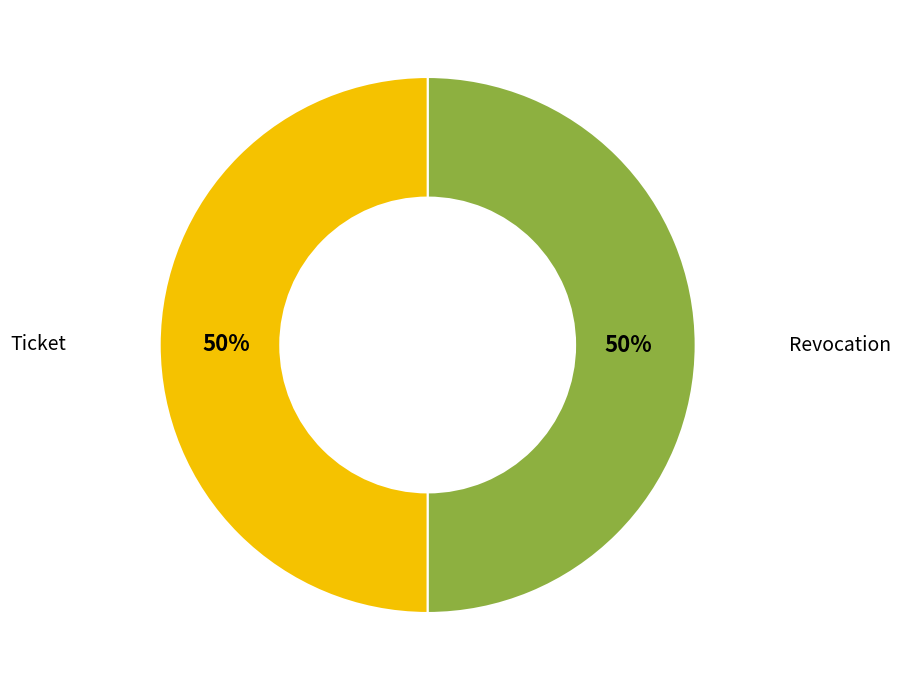

To the nearest percent, what is the average slice percentage?

50%